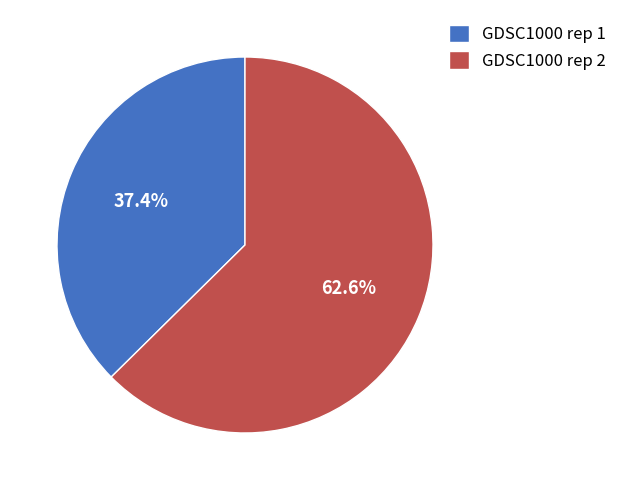

Which category has the smallest portion of the pie?

GDSC1000 rep 1